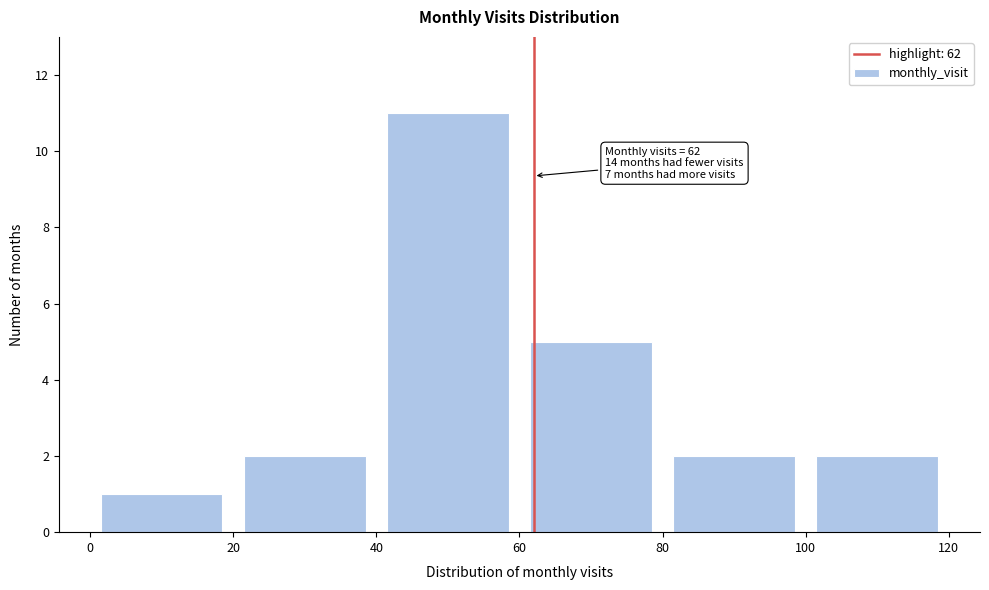

Over which range of the x-axis is the bar tallest?

40 to 60